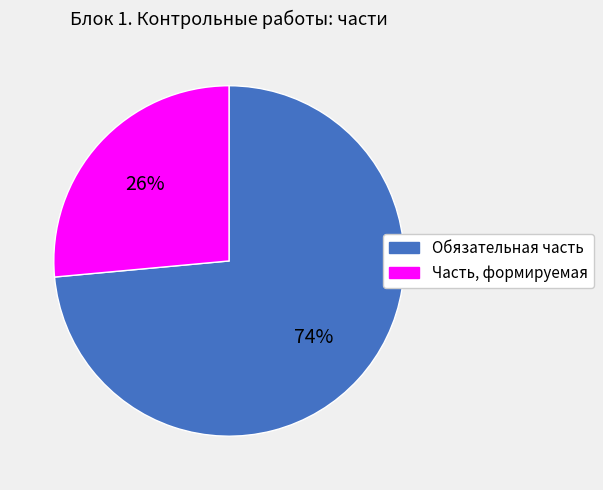

What percentage is the Обязательная часть slice, to the nearest percent?

74%